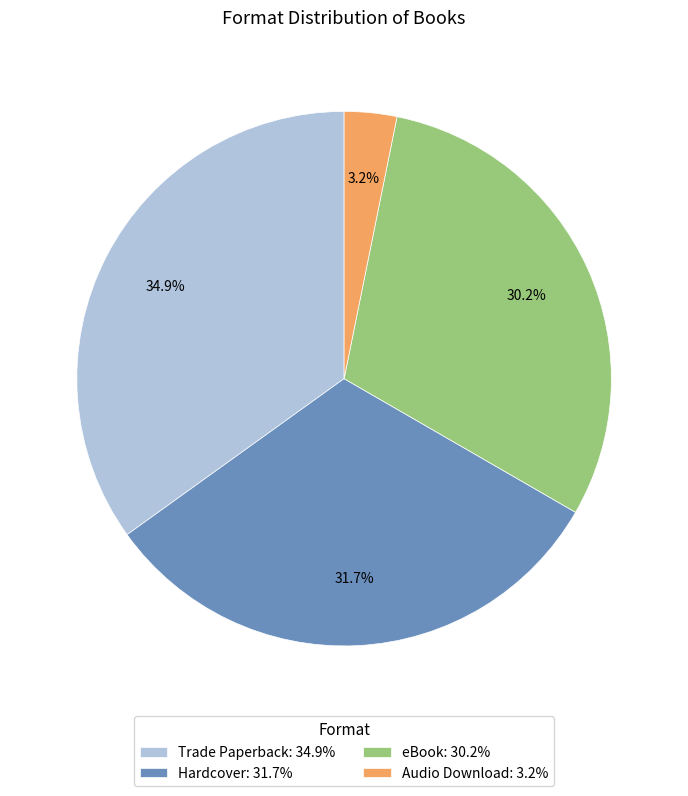

Count the number of slices in the pie.

4